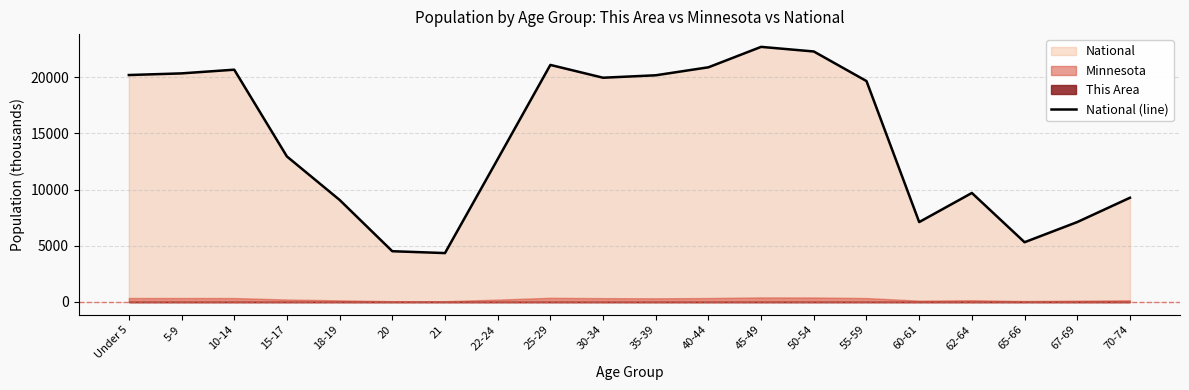

Reading right to left, extract all data points from this chart.

9278.2	7115.4	5319.9	9704.2	7113.7	19664.8	22298.1	22708.6	20891.0	20179.6	19962.1	21101.8	12712.6	4354.3	4519.1	9086.1	12954.3	20677.2	20348.7	20201.4